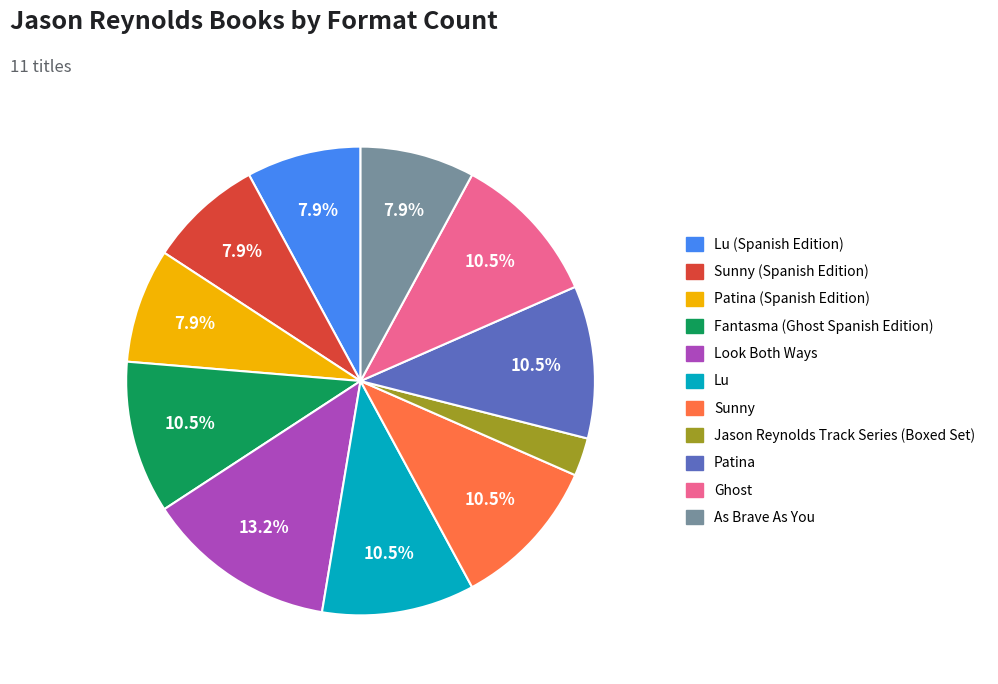

Does any single category account for the majority?

No